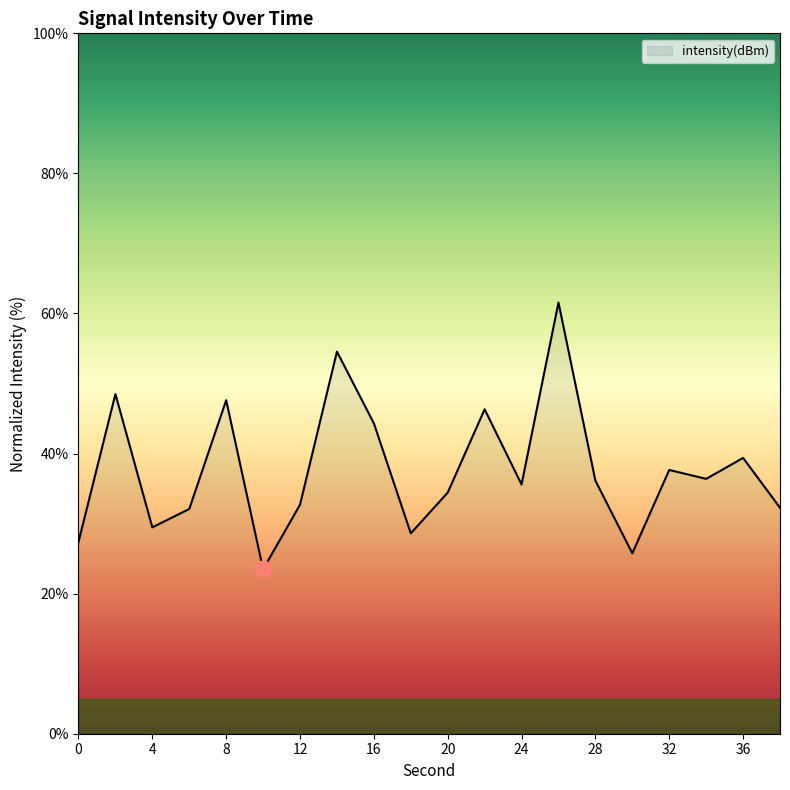

What is the greatest value displayed?

61.6